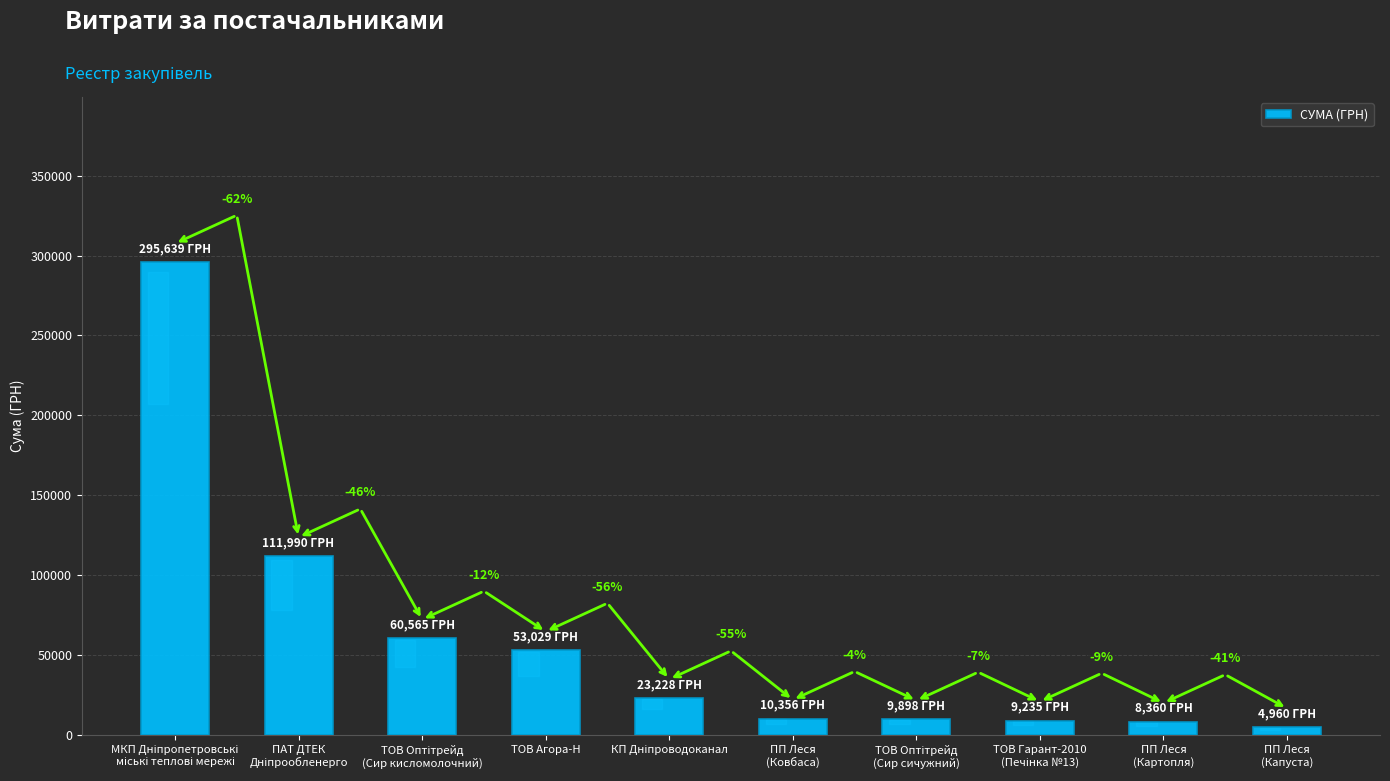

What position from the right is ТОВ Гарант-2010
(Печінка №13)?

3